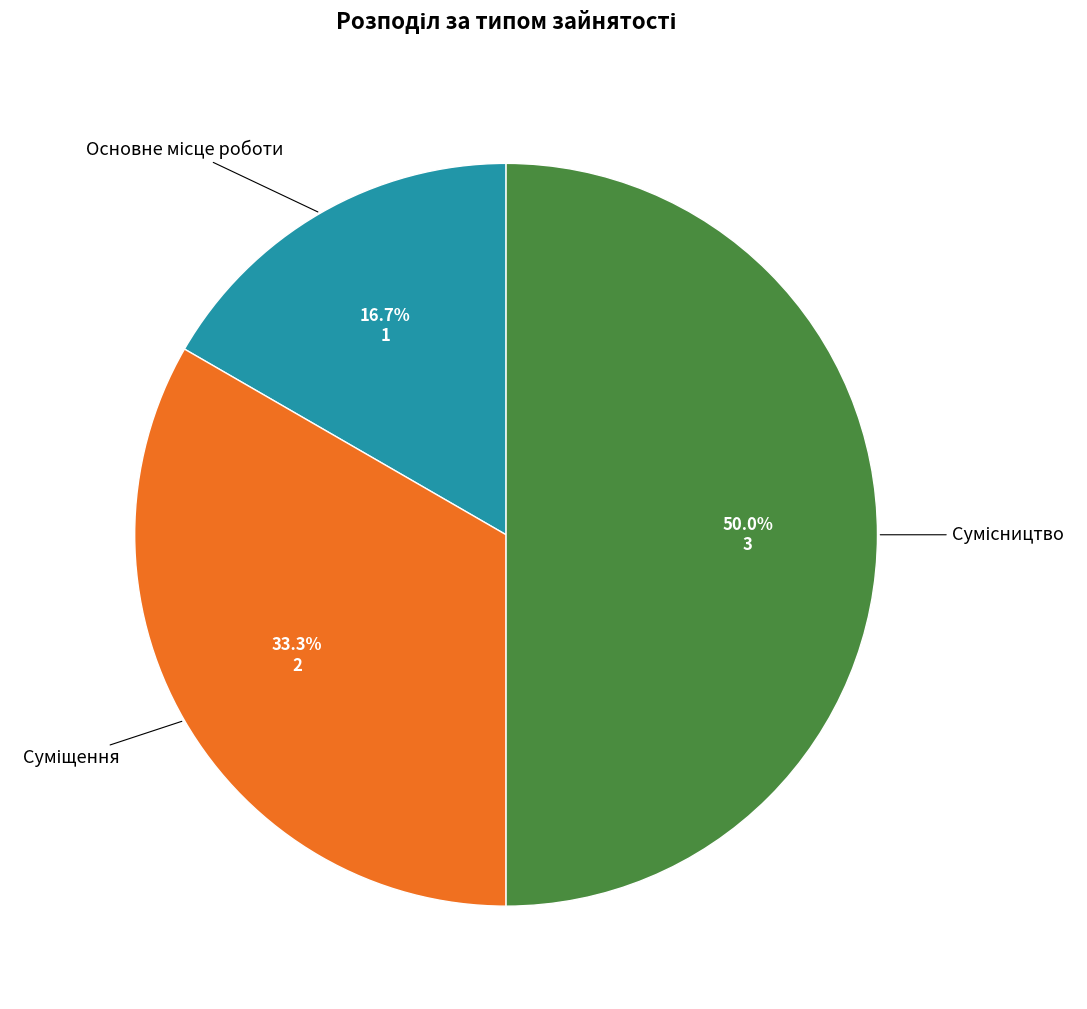

Which slice is the smallest?

Основне місце роботи